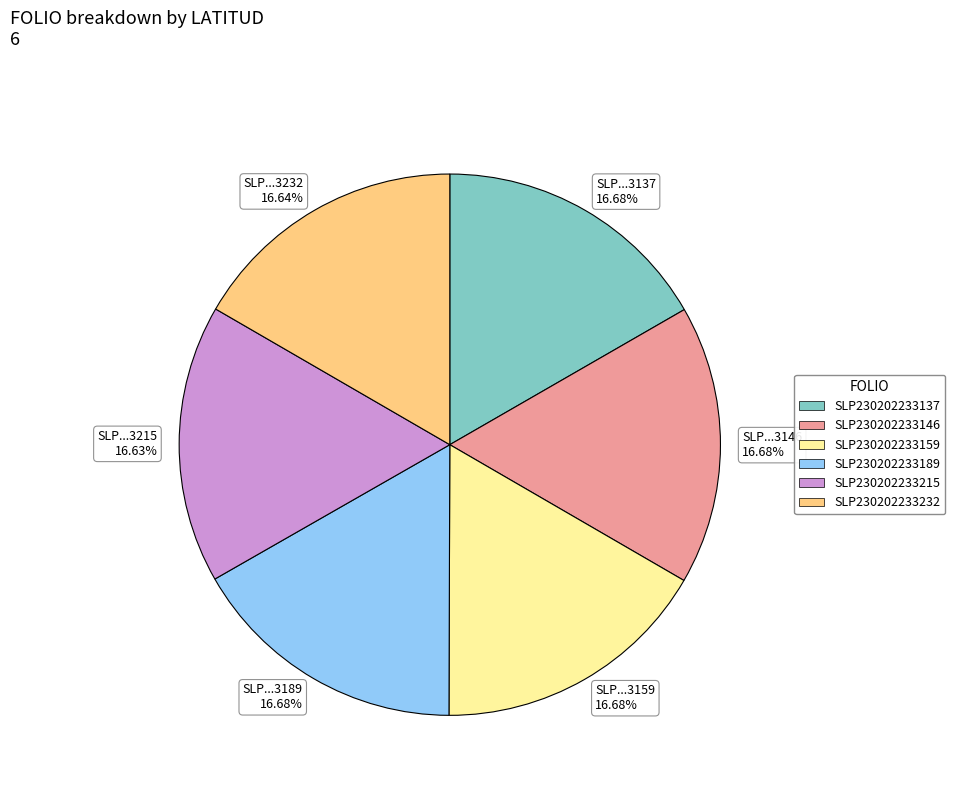

Do SLP...3146 16.68% and SLP...3189 16.68% together represent more than half of the pie?

No